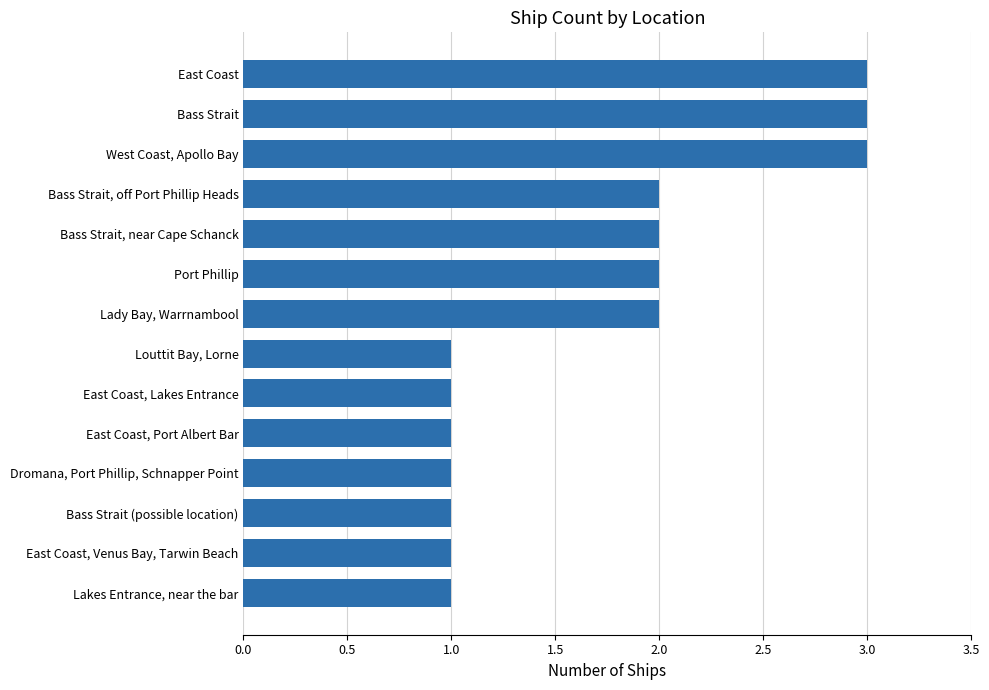

The value at Lady Bay, Warrnambool is 3. True or false?

False